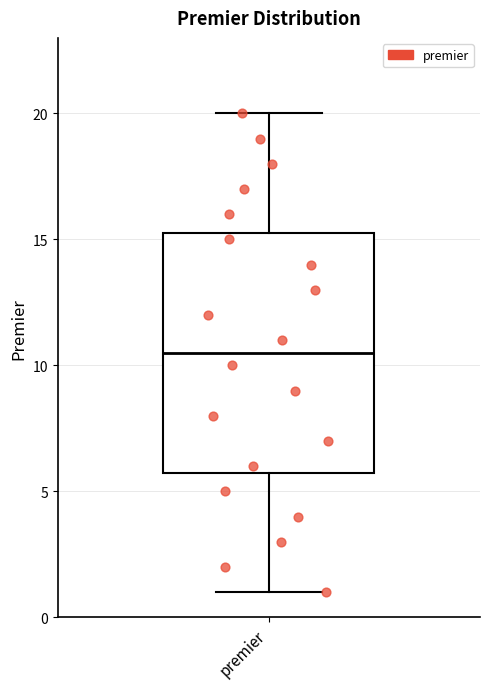

Where does the lower whisker of the box for premier end on the y-axis? The values are not printed on the chart, so give them approximately, as read against the axis.

1.0